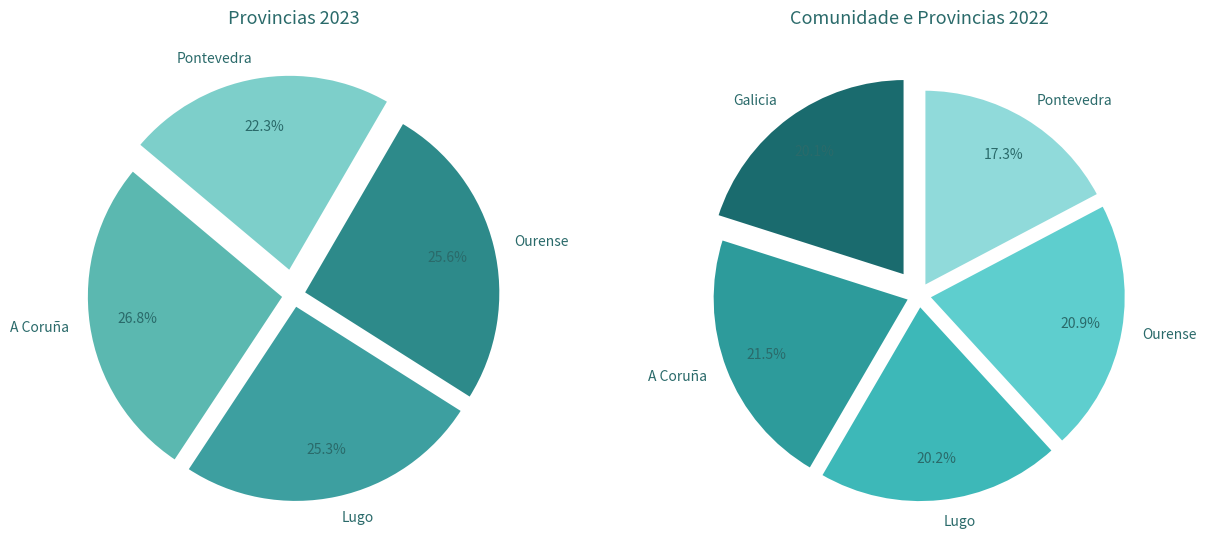

Between Lugo 2022 and A Coruña 2023, which is larger?

A Coruña 2023